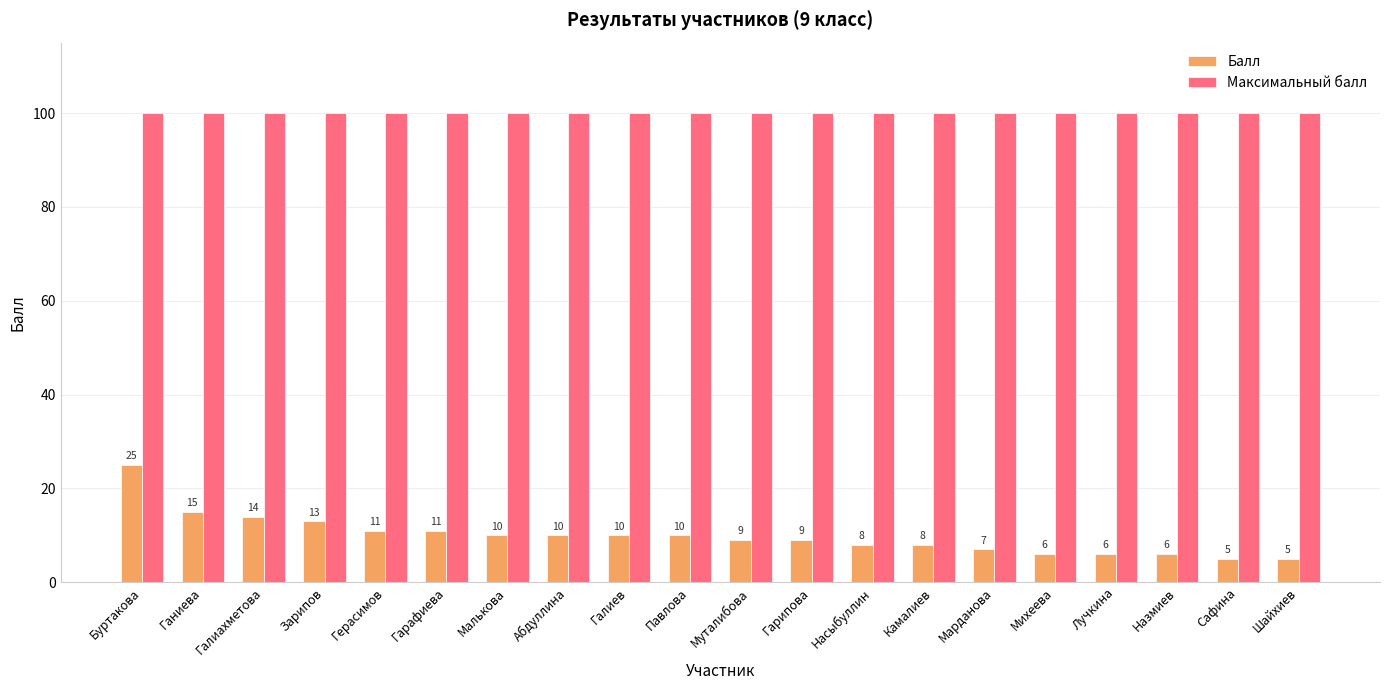

What are all the series names shown in the legend?

Балл, Максимальный балл